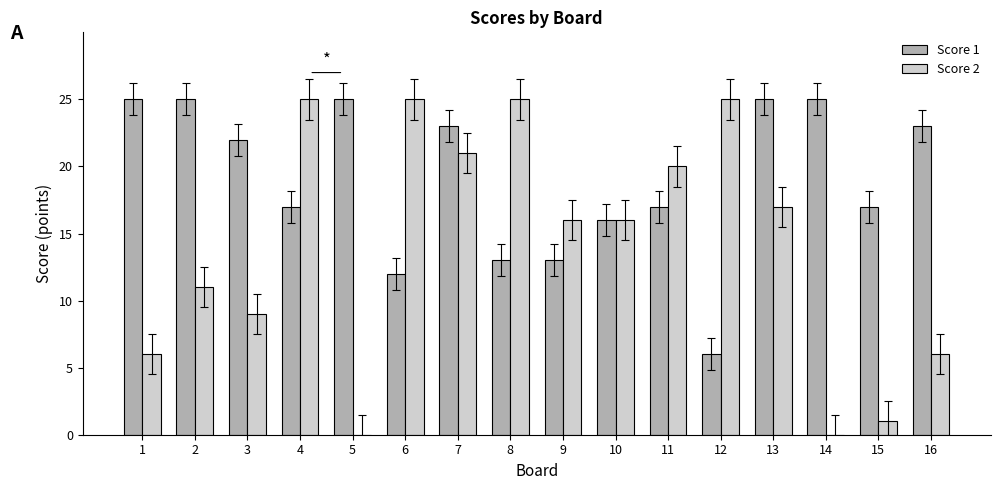

What are all the series names shown in the legend?

Score 1, Score 2